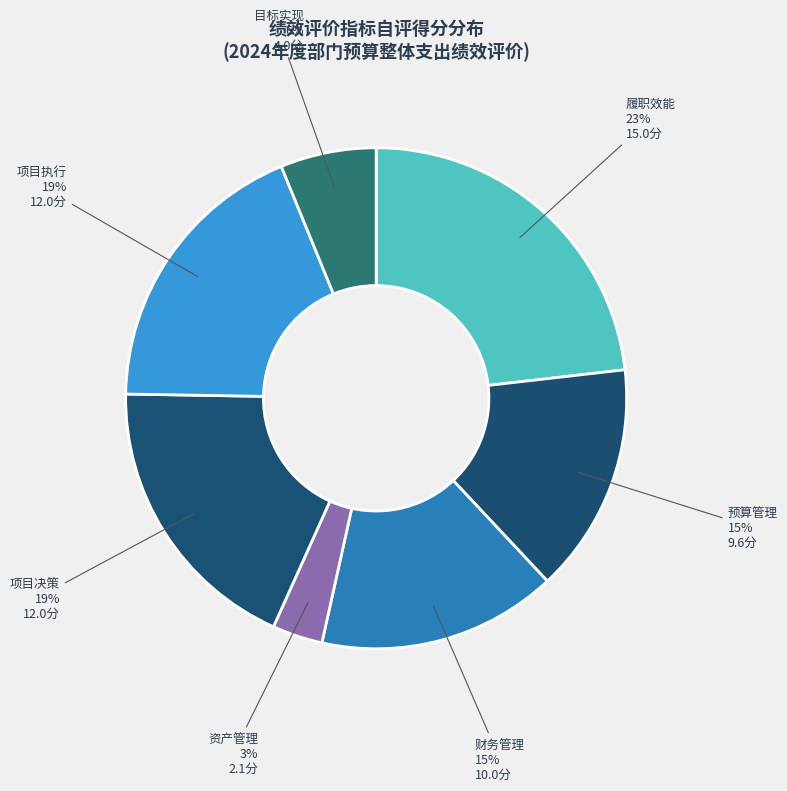

Is the sum of 履职效能 and 预算管理 greater than half?

No